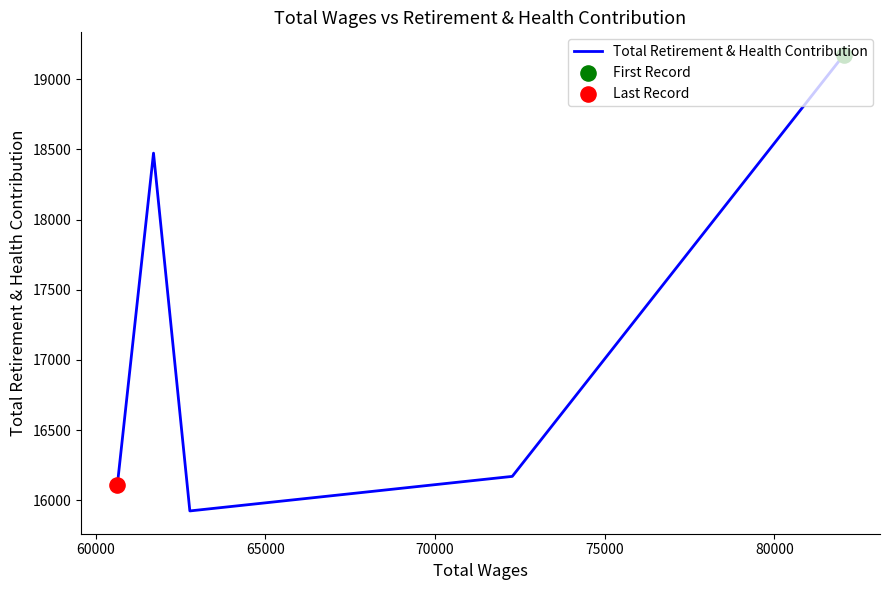

Between 70000 and 65000, which is larger?

70000